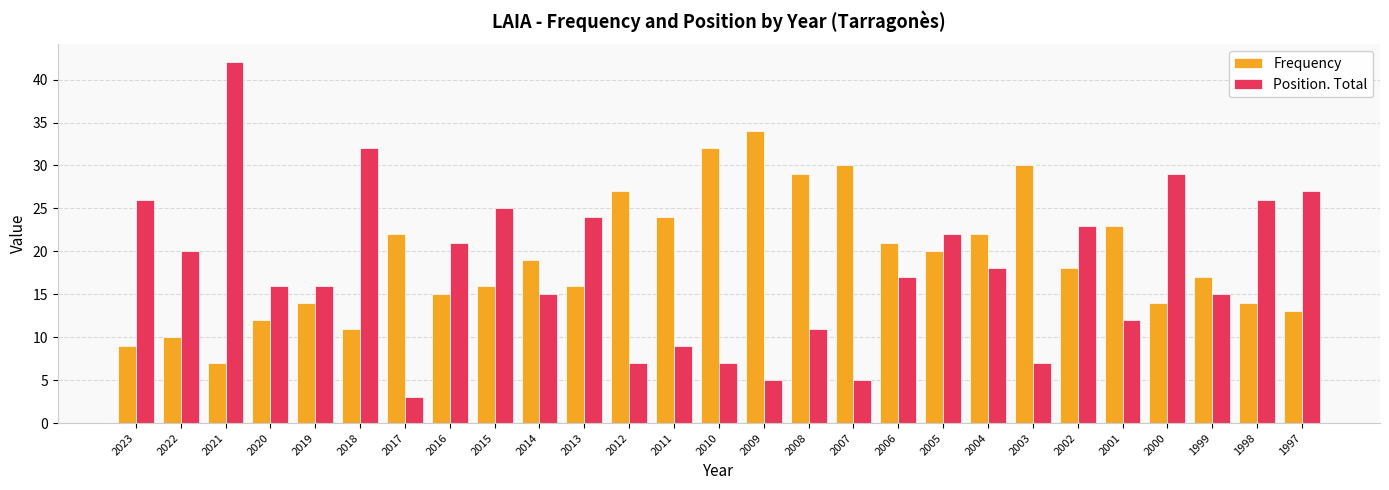

How many bars are there in each group?

2